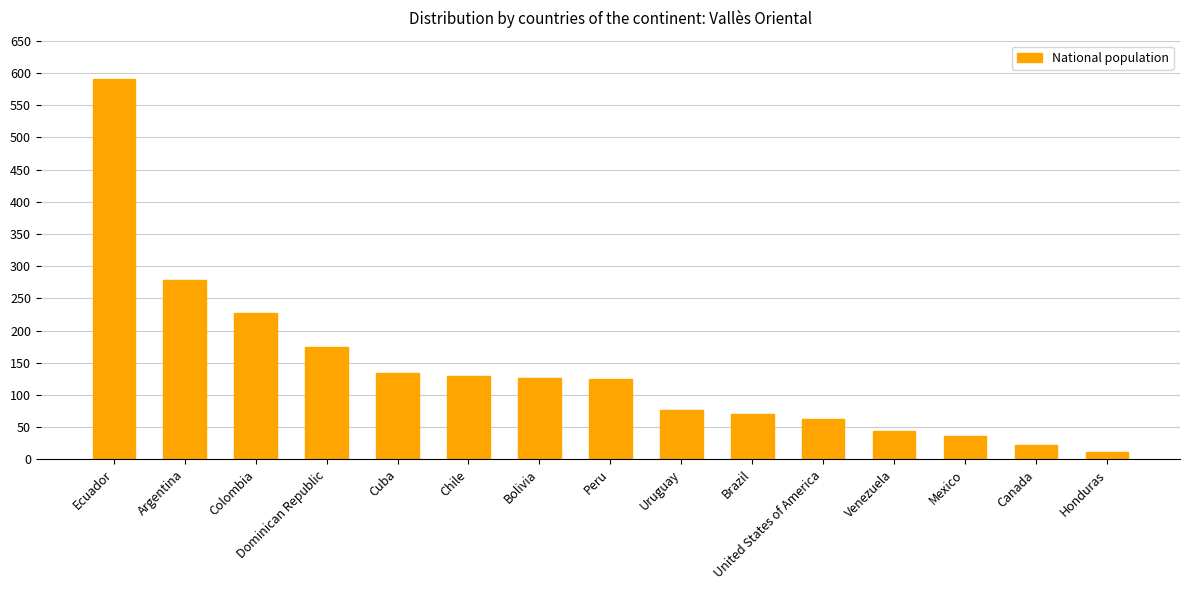

What is the maximum value shown in the chart?

590